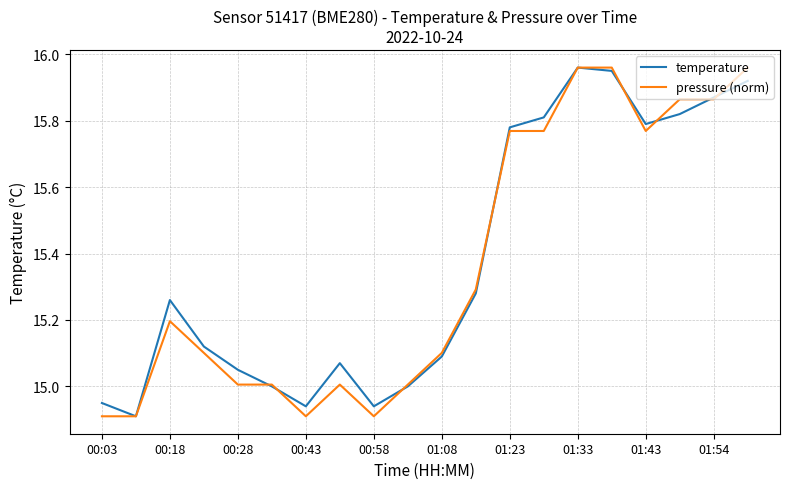

What is the sum of all temperature values?

307.5